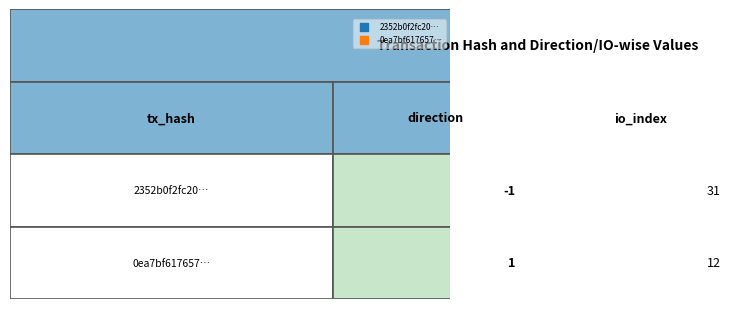

What is the maximum value shown in the chart?

31